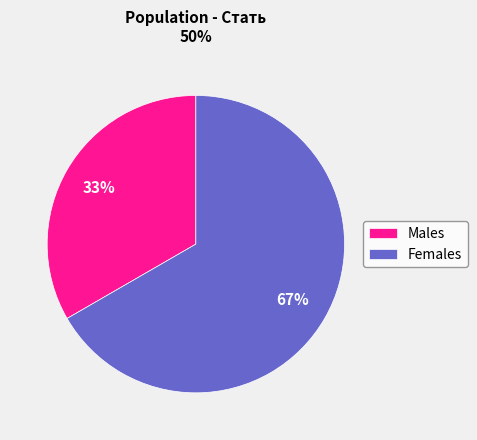

Which slice represents more than half of the pie?

Females